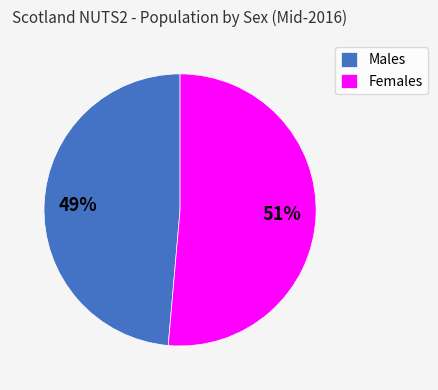

How many segments does this pie chart have?

2